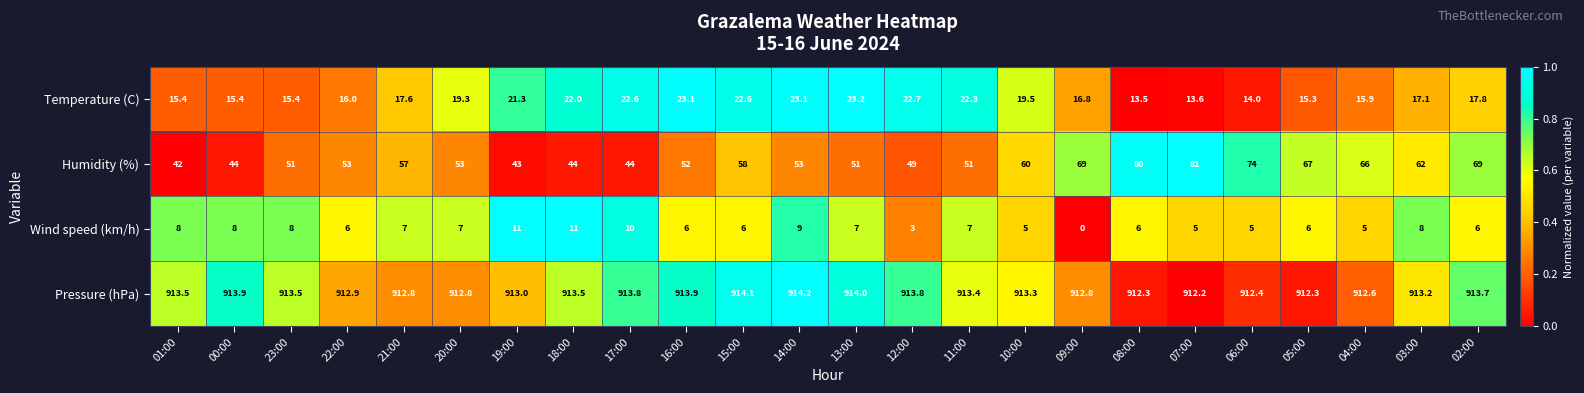

Which series has the widest spread of values?

Humidity (%)